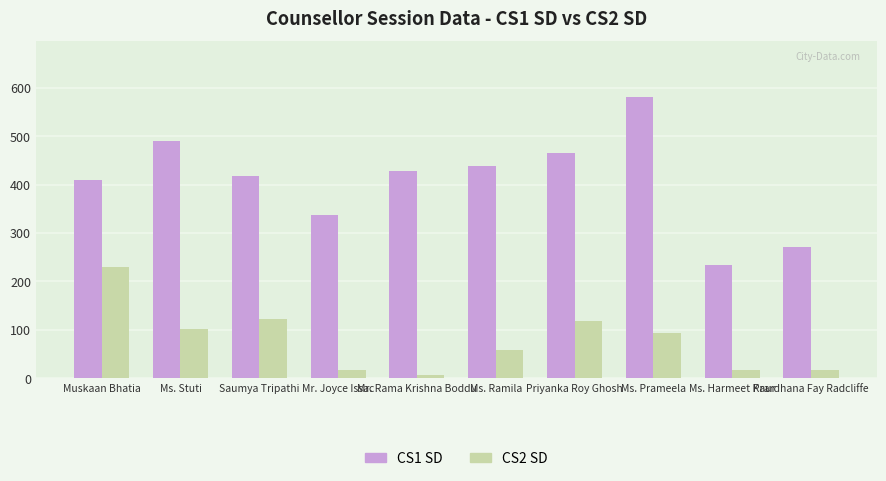

The value of CS1 SD at Muskaan Bhatia is 247. True or false?

False